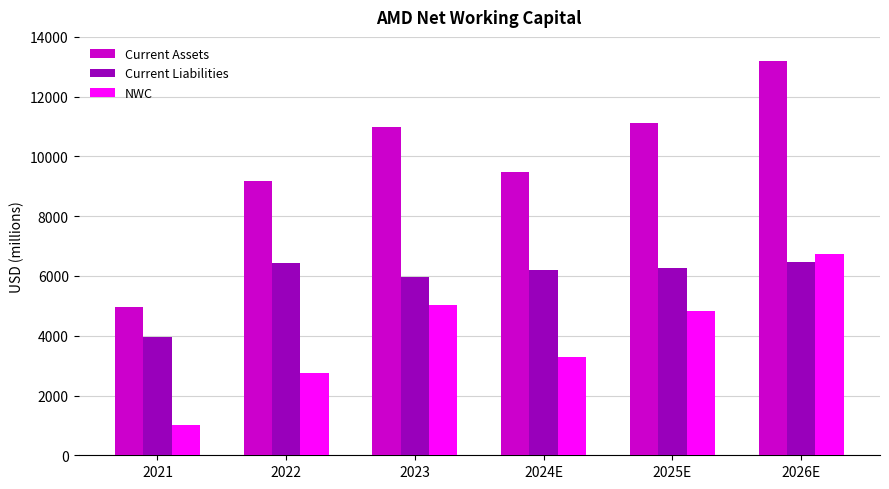

Rank the series by their maximum value, from lowest to highest.

Current Liabilities, NWC, Current Assets